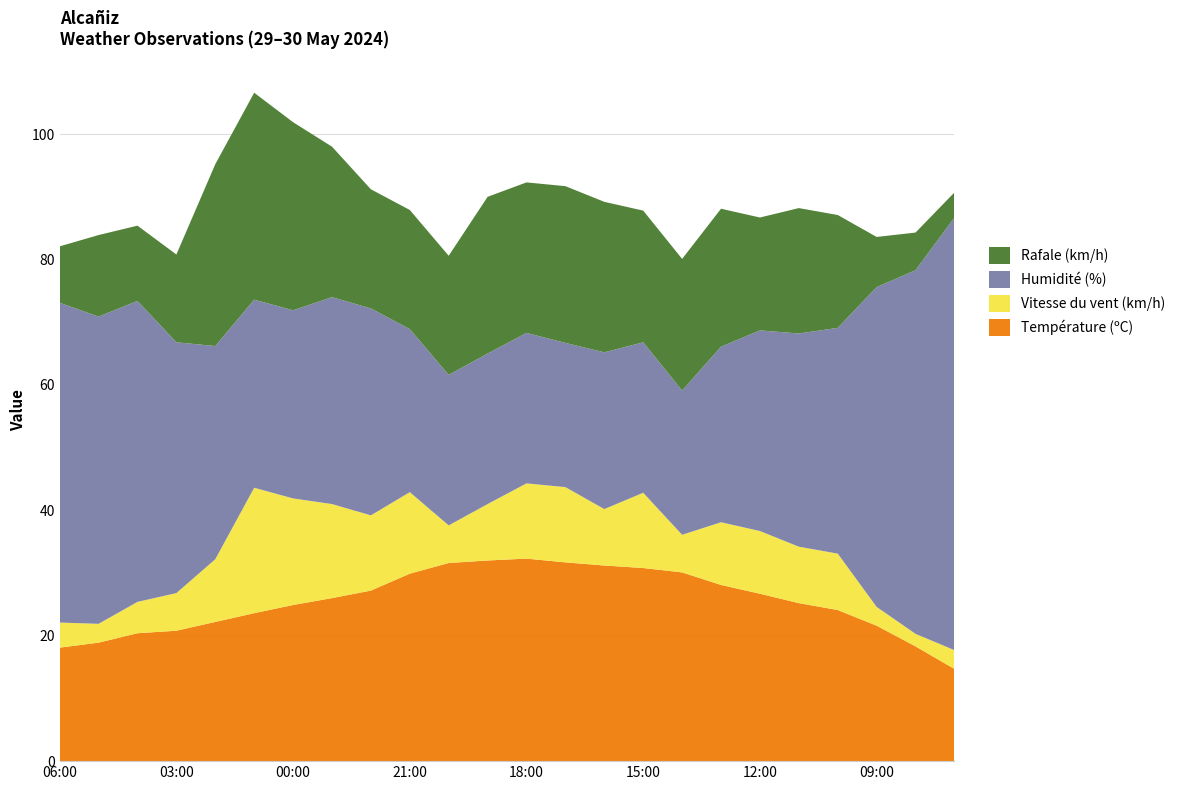

Reading left to right, transcribe all the data shown in this chart.

Température (ºC): 18.1	18.9	20.4	20.8	22.2	23.6	24.9	26.0	27.2	29.9	31.6	32.0	32.3	31.7	31.2	30.8	30.1	28.1	26.7	25.2	24.1	21.6	18.3	14.7
Vitesse du vent (km/h): 4.0	3.0	5.0	6.0	10.0	20.0	17.0	15.0	12.0	13.0	6.0	9.0	12.0	12.0	9.0	12.0	6.0	10.0	10.0	9.0	9.0	3.0	2.0	3.0
Humidité (%): 51.0	49.0	48.0	40.0	34.0	30.0	30.0	33.0	33.0	26.0	24.0	24.0	24.0	23.0	25.0	24.0	23.0	28.0	32.0	34.0	36.0	51.0	58.0	69.0
Rafale (km/h): 9.0	13.0	12.0	14.0	29.0	33.0	30.0	24.0	19.0	19.0	19.0	25.0	24.0	25.0	24.0	21.0	21.0	22.0	18.0	20.0	18.0	8.0	6.0	4.0